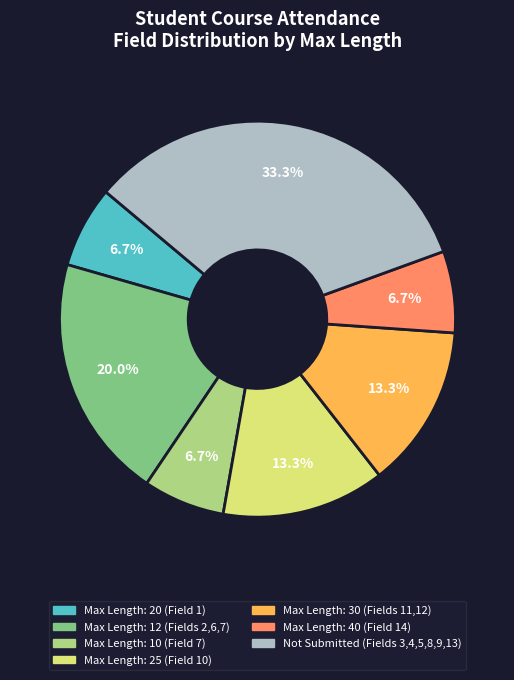

Count the number of slices in the pie.

7